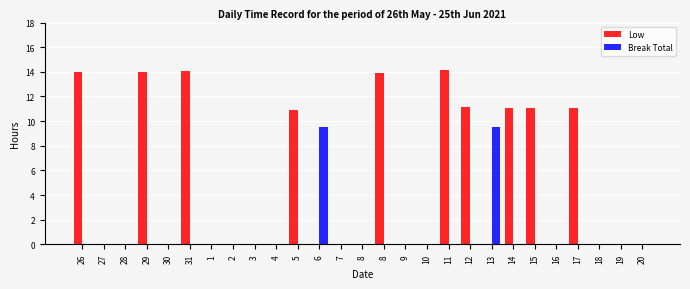

What is the difference between the Low values at 17 and 8?

11.1